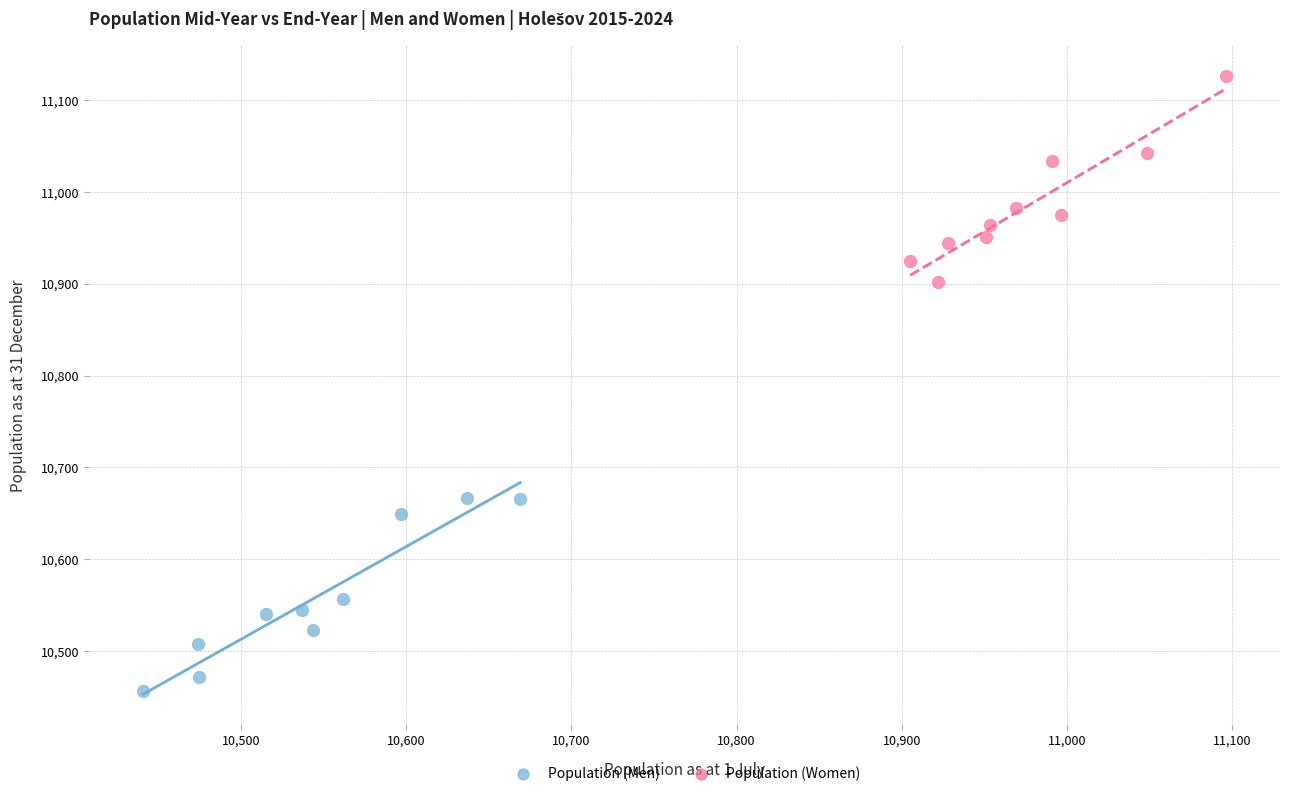

Which series contains the lowest Y value?

Population (Men)